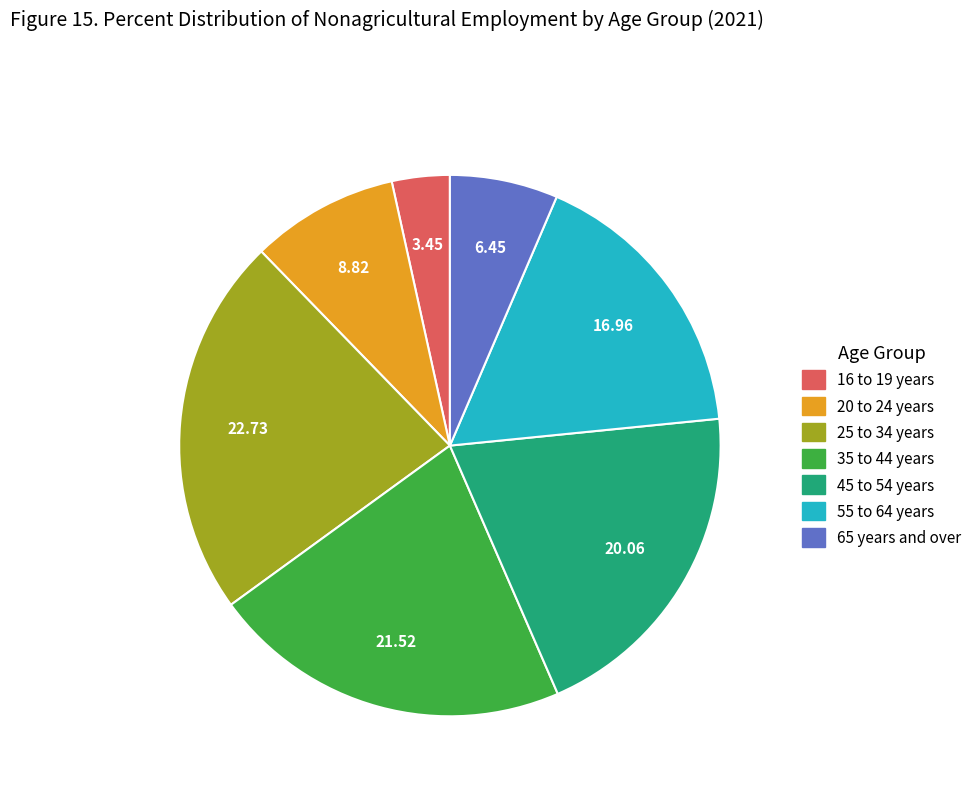

Does any single category account for the majority?

No